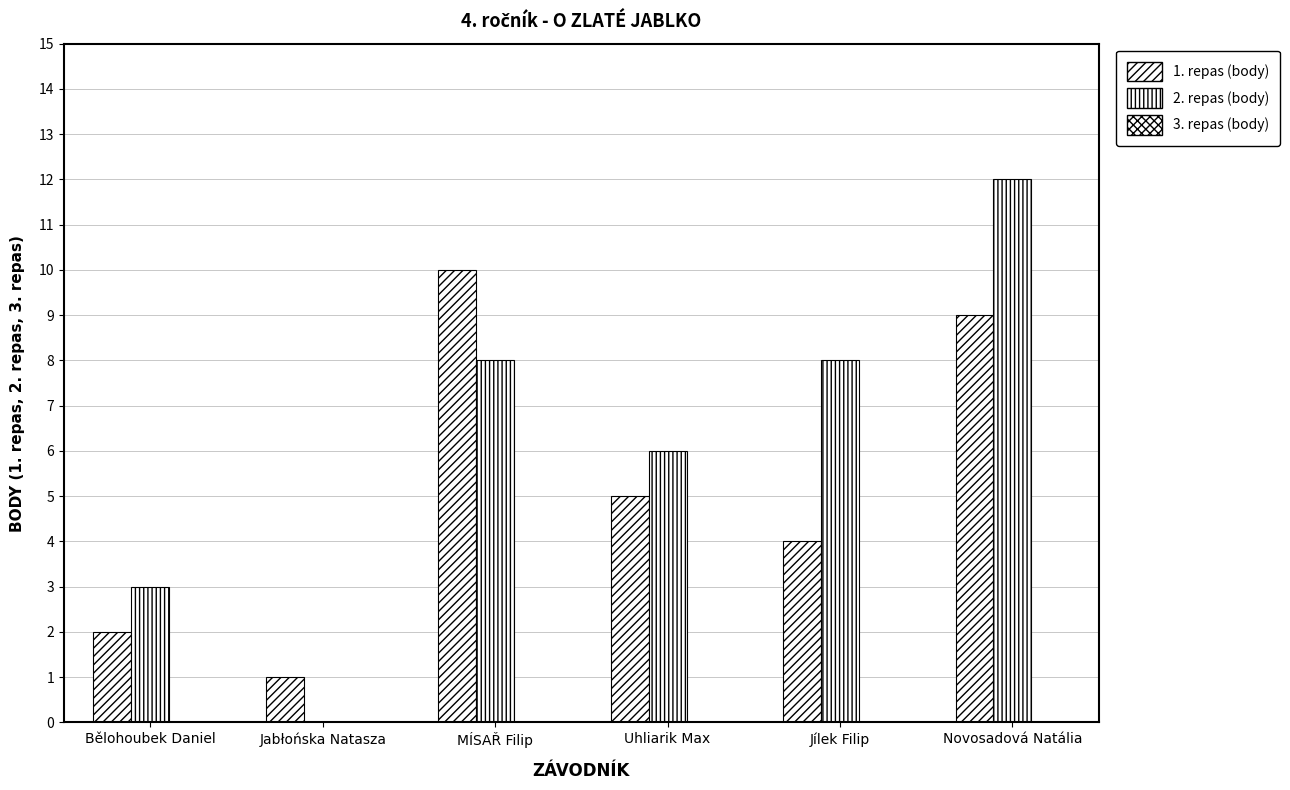

At which category is the sum across all series the highest?

Novosadová Natália